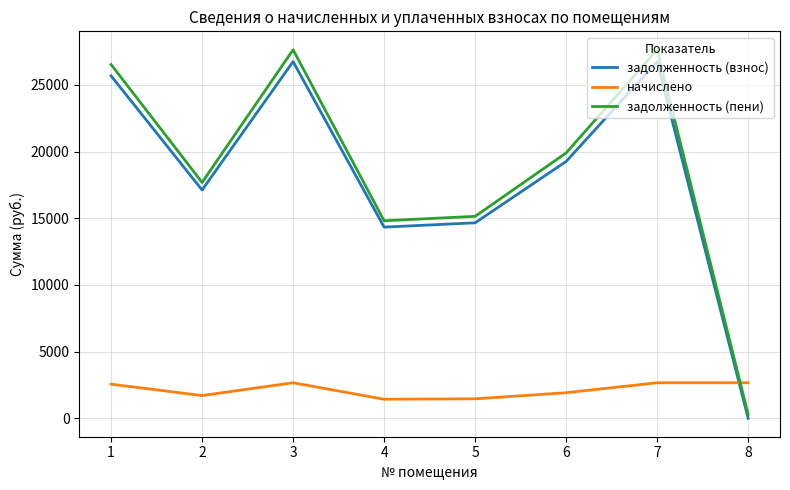

Which series changed the most between 7 and 8?

задолженность (пени)